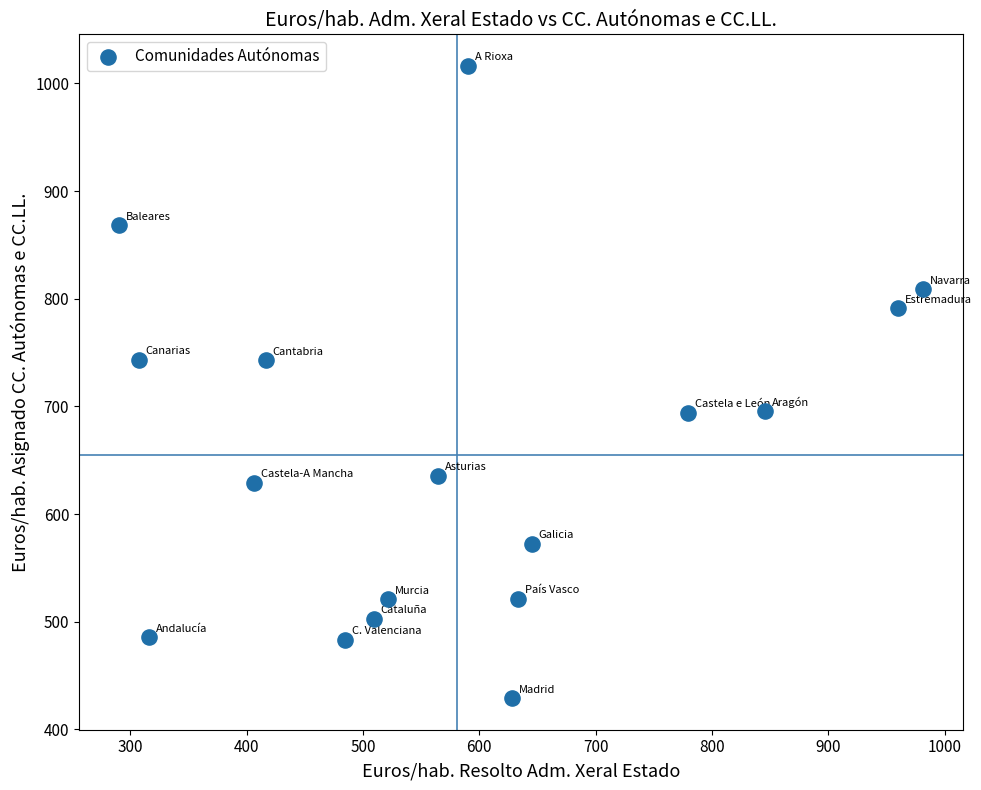

What is the range of X values (max minus min)?

690.9